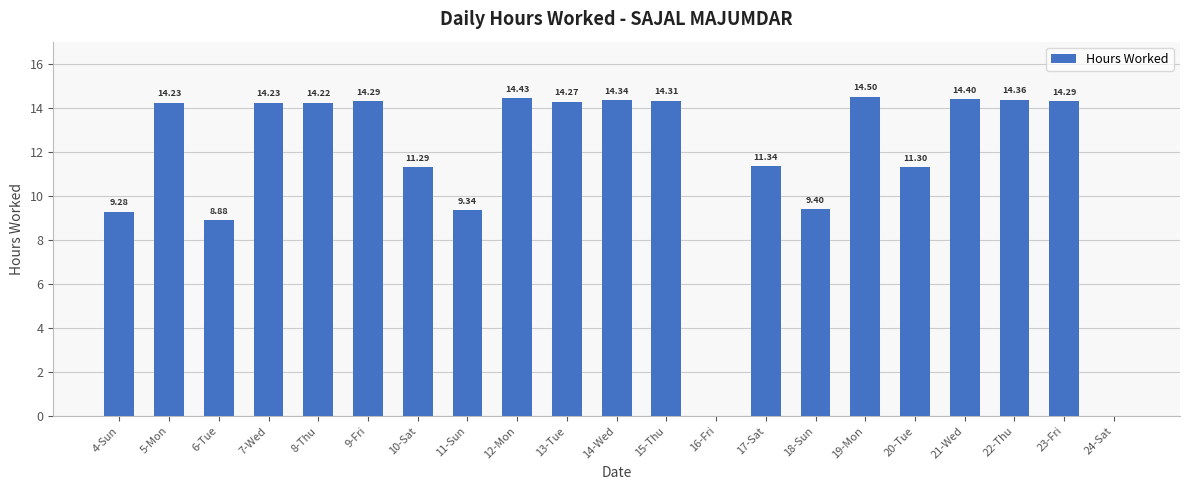

At which label does the data first exceed 14?

5-Mon